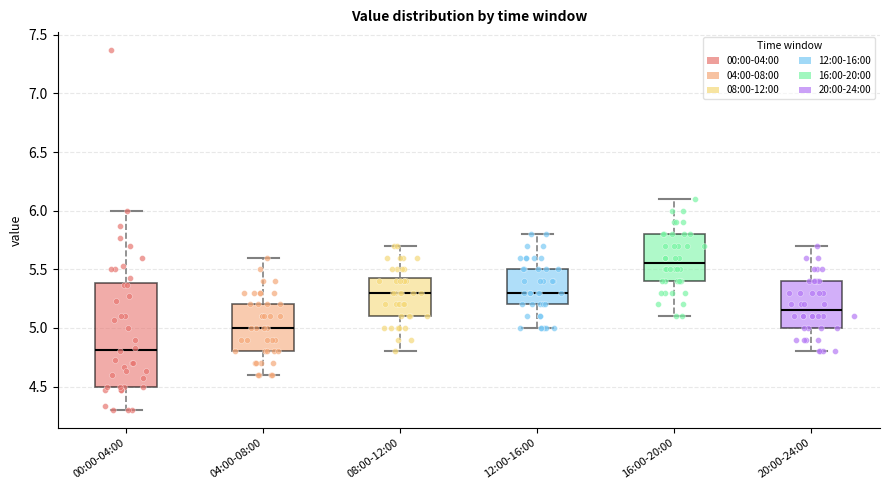

Reading left to right, read every box against the y-axis: the position of its median line, the range the box covers, and the ends of its whiskers. The values are not printed on the chart, so give them approximately, as read against the axis.

00:00-04:00: median 4.80, box 4.50 to 5.40, whiskers 4.30 to 6.00
04:00-08:00: median 5.00, box 4.80 to 5.20, whiskers 4.60 to 5.60
08:00-12:00: median 5.30, box 5.10 to 5.45, whiskers 4.80 to 5.70
12:00-16:00: median 5.30, box 5.20 to 5.50, whiskers 5.00 to 5.80
16:00-20:00: median 5.55, box 5.40 to 5.80, whiskers 5.10 to 6.10
20:00-24:00: median 5.15, box 5.00 to 5.40, whiskers 4.80 to 5.70